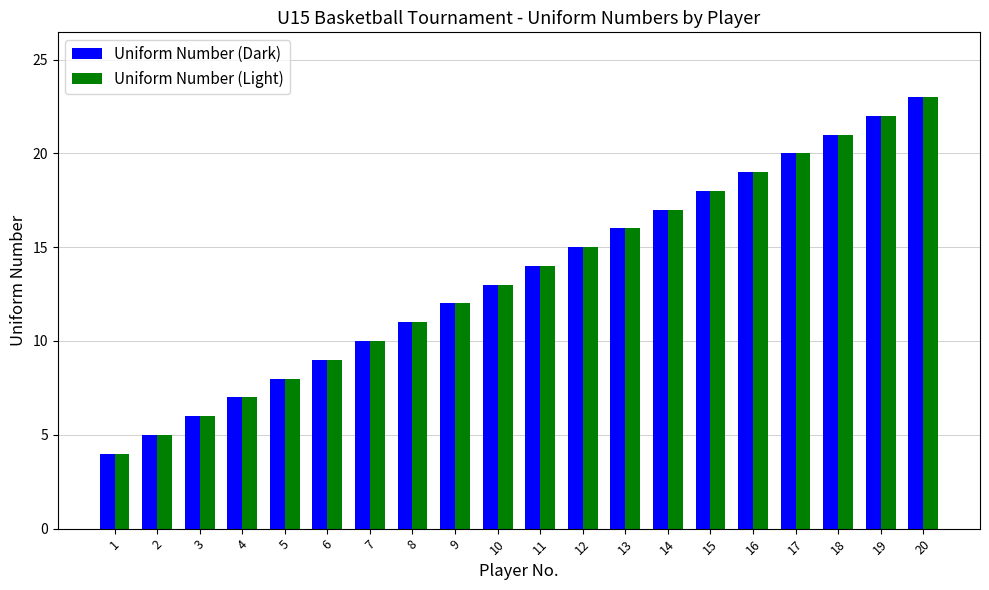

How many bars are there in total?

40